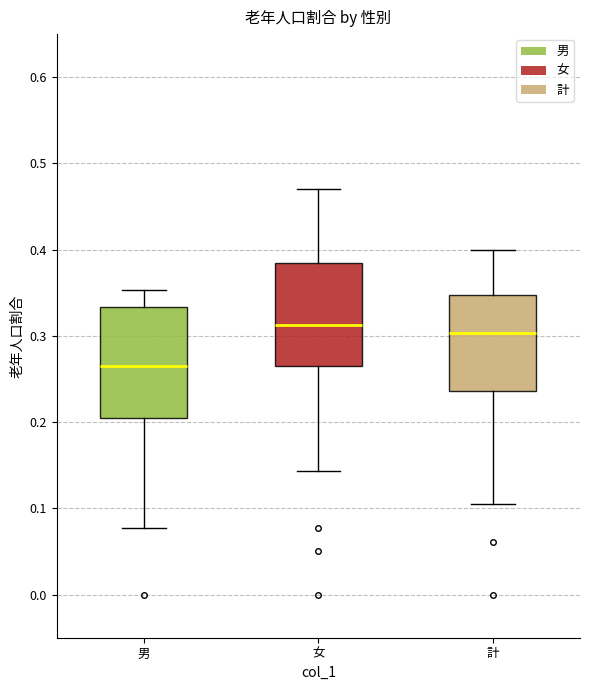

Reading left to right, read every box against the y-axis: the position of its median line, the range the box covers, and the ends of its whiskers. The values are not printed on the chart, so give them approximately, as read against the axis.

男: median 0.26, box 0.20 to 0.33, whiskers 0.08 to 0.35
女: median 0.31, box 0.27 to 0.38, whiskers 0.14 to 0.47
計: median 0.30, box 0.24 to 0.35, whiskers 0.11 to 0.40